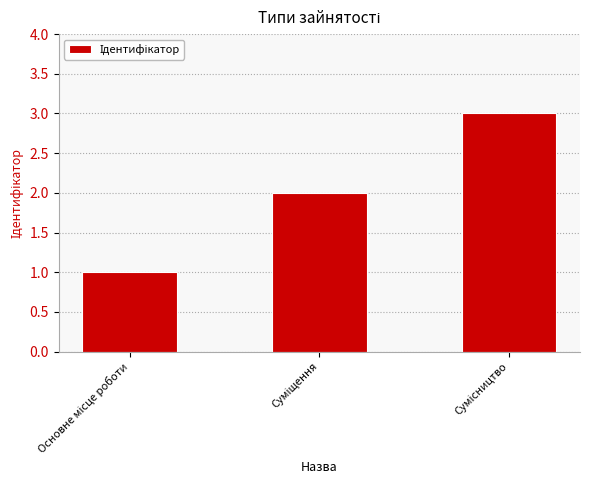

How many bars are there in total?

3